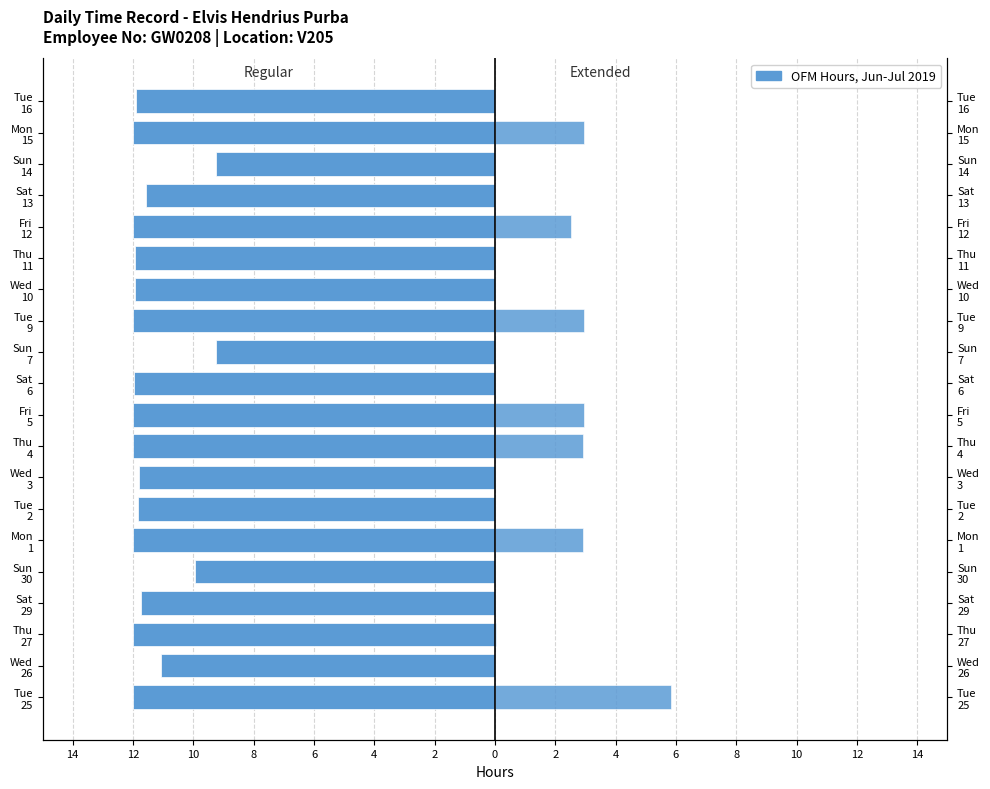

The Regular Hours series shows -12.0 at Mon 15. True or false?

True